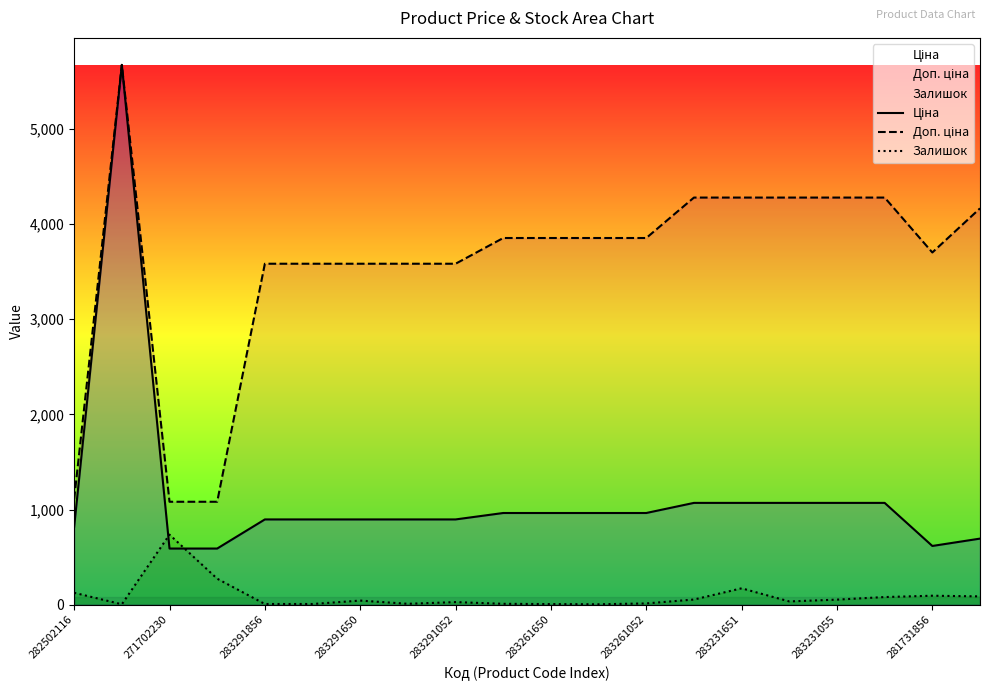

Reading left to right, what are all the values shown in this chart?

Ціна: 818.5	5673.8	589.9	589.9	895.9	895.9	895.9	895.9	895.9	963.5	963.5	963.5	963.5	1069.8	1069.8	1069.8	1069.8	1069.8	617.0	694.3
Доп. ціна: 1109.2	5673.8	1081.7	1081.7	3583.6	3583.6	3583.6	3583.6	3583.6	3854.0	3854.0	3854.0	3854.0	4279.1	4279.1	4279.1	4279.1	4279.1	3701.9	4165.6
Залишок: 125.0	4.0	736.0	273.0	7.0	7.0	43.0	9.0	27.0	9.0	6.0	4.0	13.0	54.0	172.0	34.0	53.0	80.0	94.0	87.0